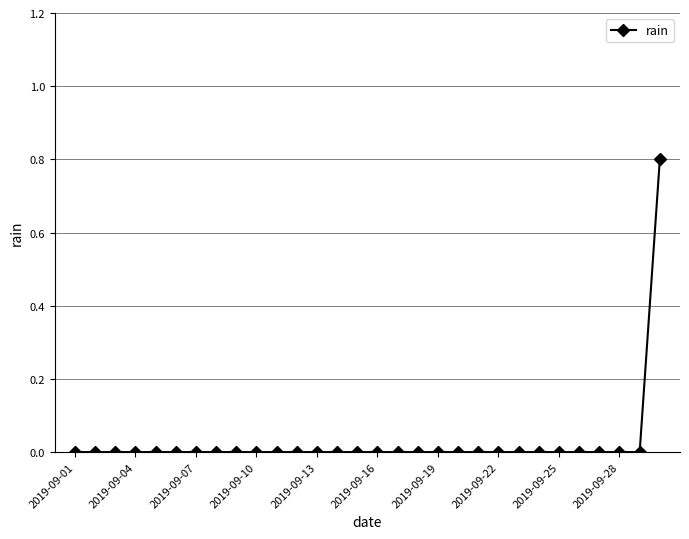

What is the difference between the maximum and minimum values?

0.8